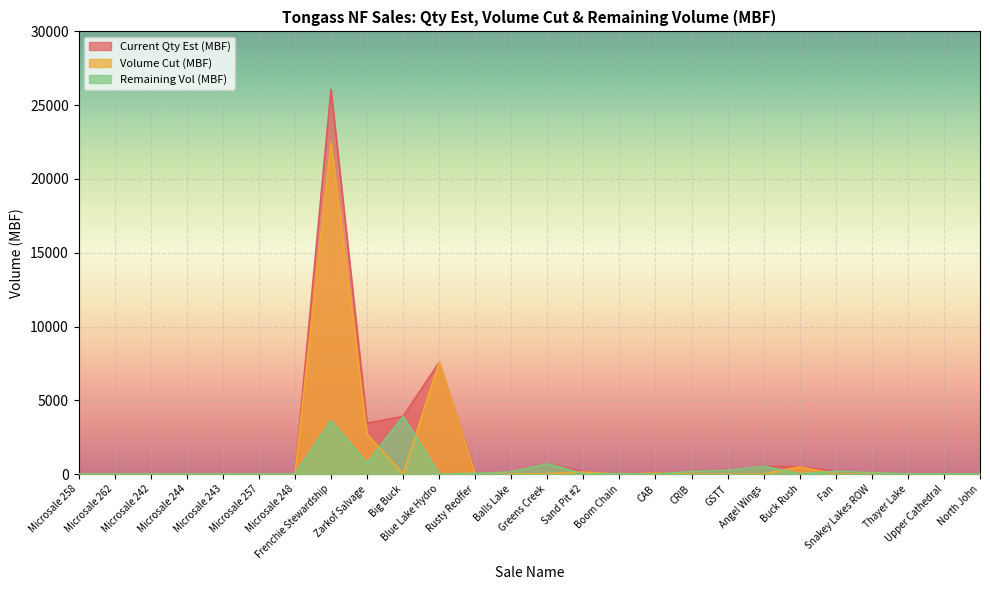

How many values in Volume Cut (MBF) are above zero?

8